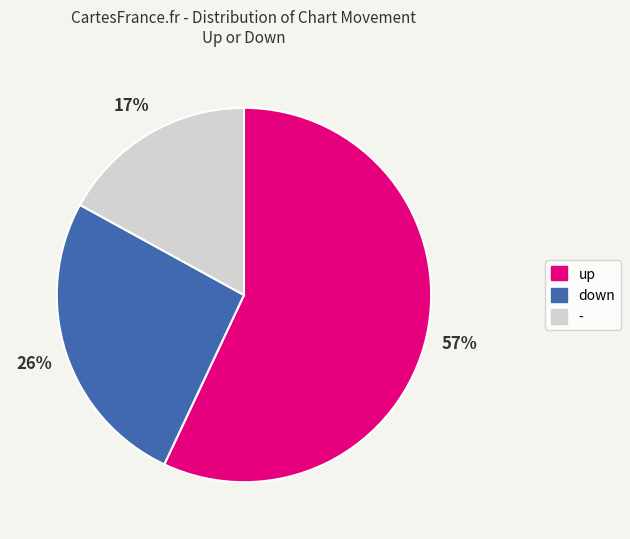

Which slice is the largest?

up